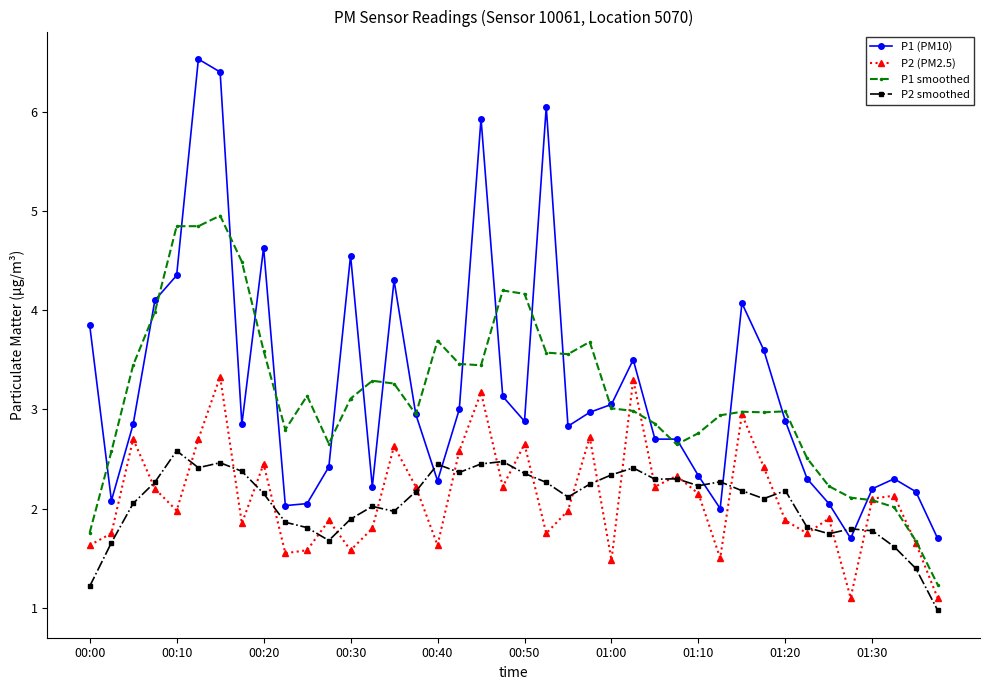

True or false: P2 smoothed and P1 (PM10) intersect in this chart.

True